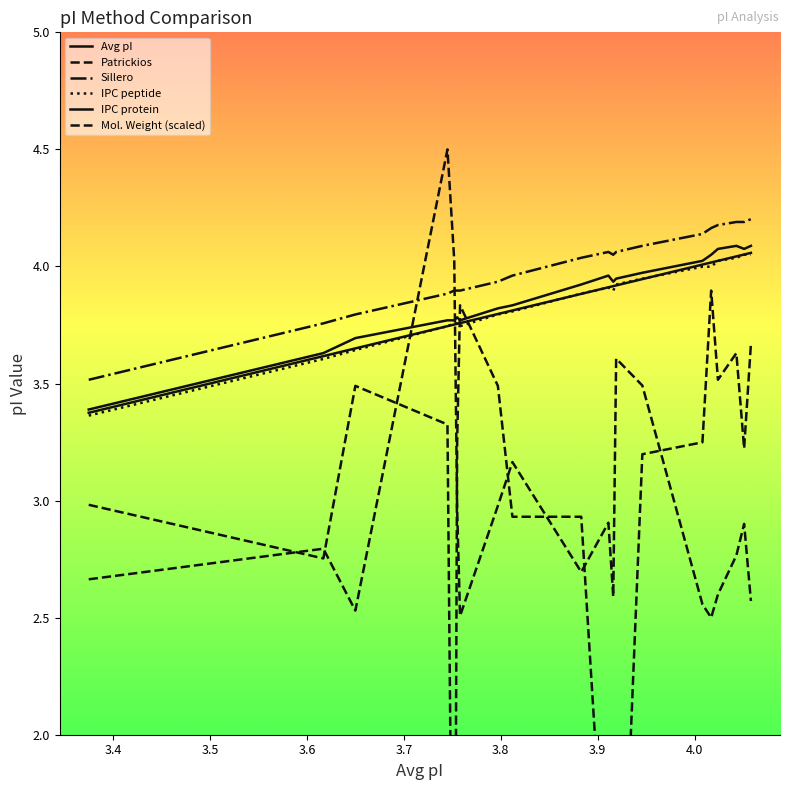

What is the label of the 20th point from the left?

4.058